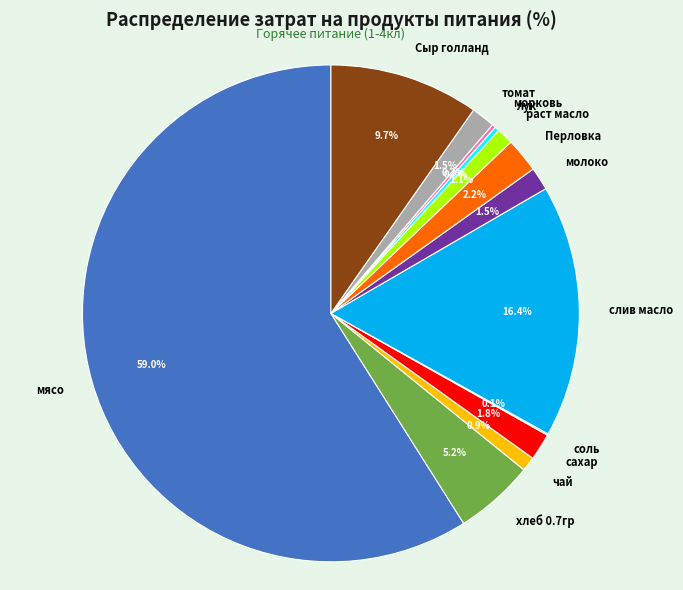

To the nearest percent, what is the average slice percentage?

8%